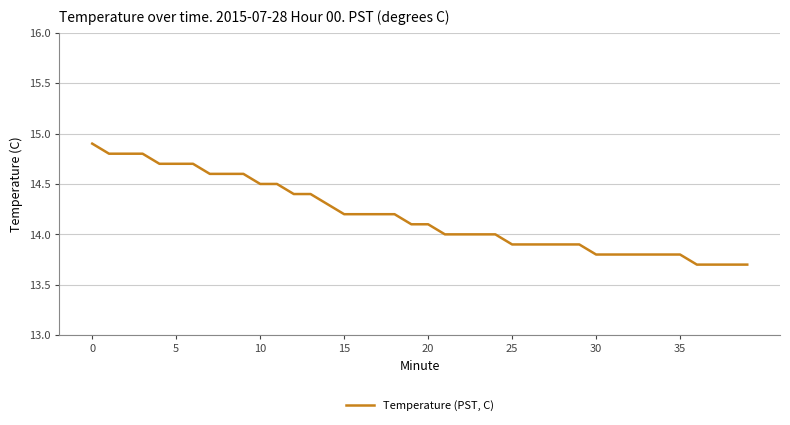

What is the smallest value displayed?

13.7